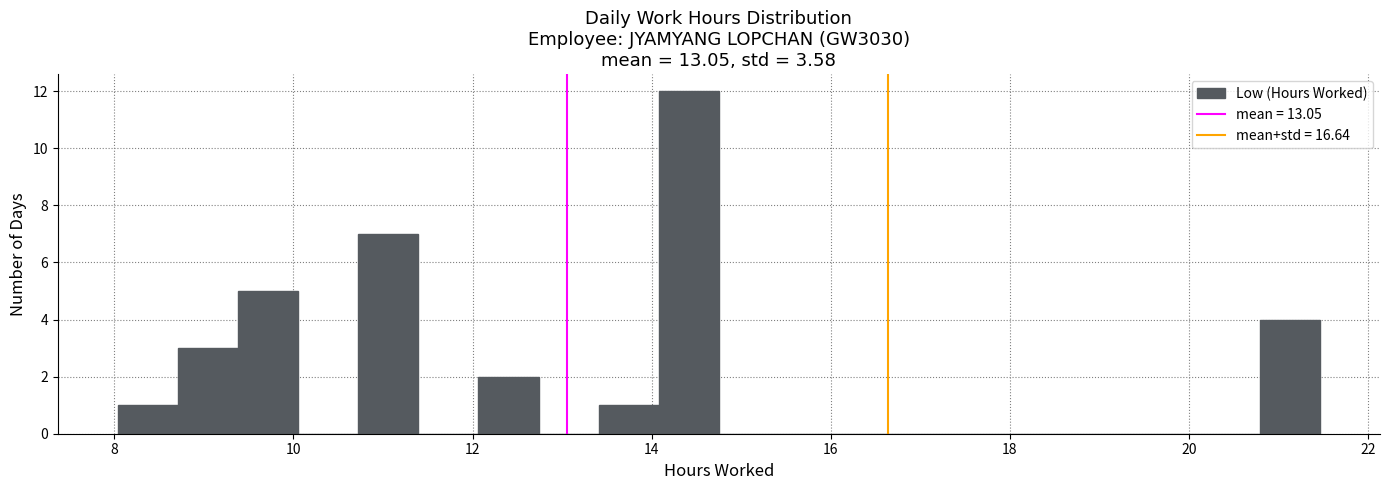

Read against the x-axis, roughly where is the centre of the tallest bar?

14.4